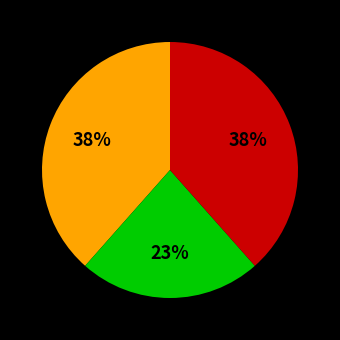

To the nearest percent, what is the average slice percentage?

33%